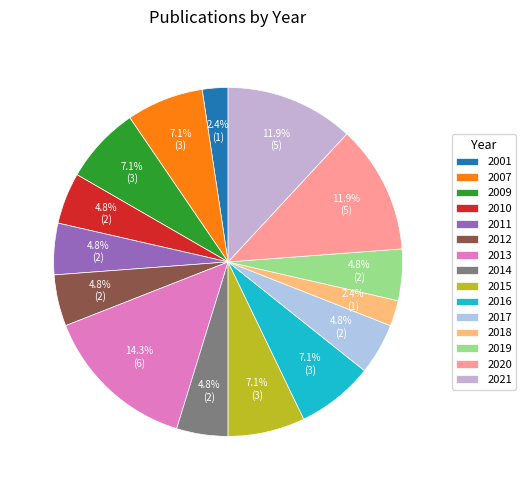

What percentage is NOT represented by 2010?

95.2%